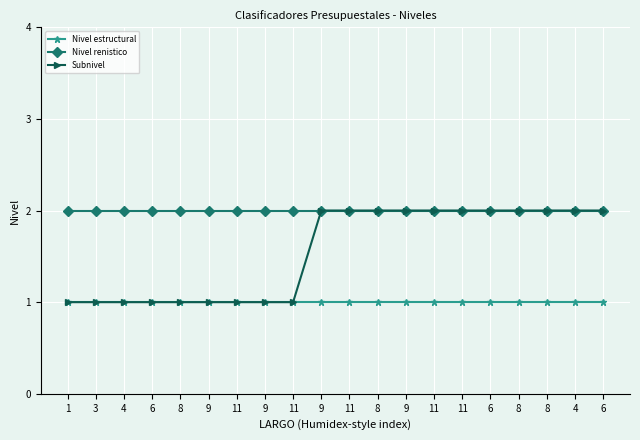

Reading left to right, extract all data points from this chart.

Nivel estructural: 1	1	1	1	1	1	1	1	1	1	1	1	1	1	1	1	1	1	1	1
Nivel renistico: 2	2	2	2	2	2	2	2	2	2	2	2	2	2	2	2	2	2	2	2
Subnivel: 1	1	1	1	1	1	1	1	1	2	2	2	2	2	2	2	2	2	2	2